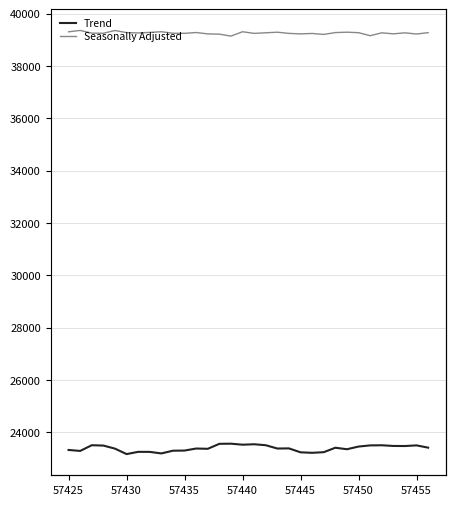

True or false: Trend has a value of 23496 at 57440.

True